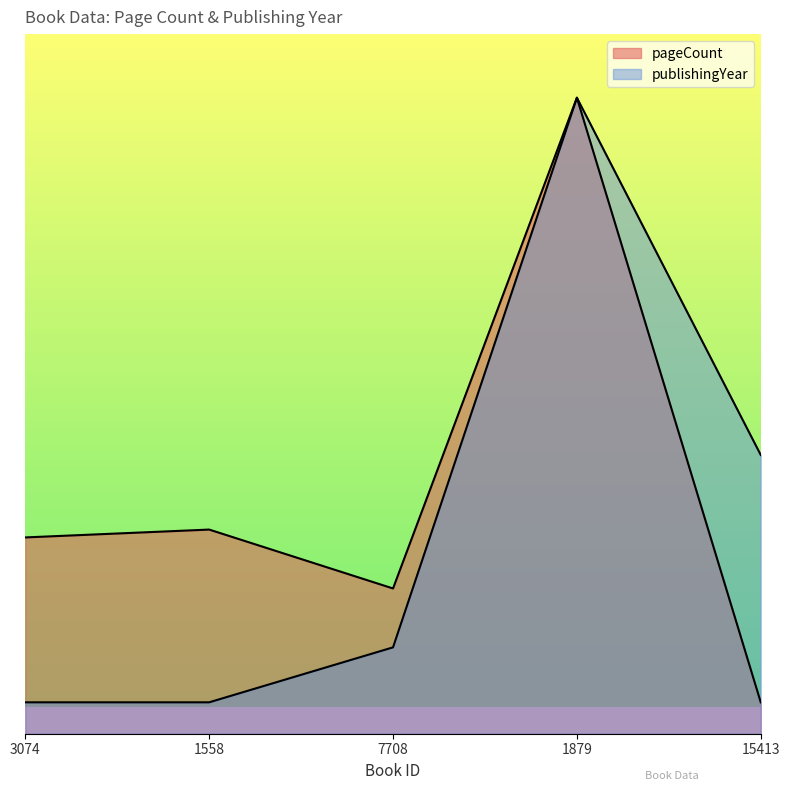

How many values in the publishingYear series are below 88?

2